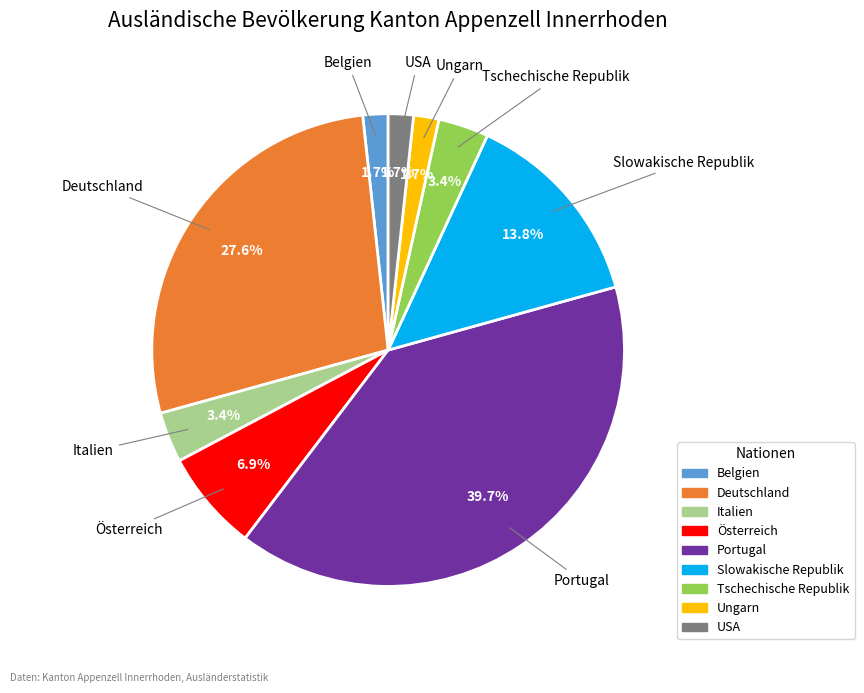

Which has a higher value, Slowakische Republik or Ungarn?

Slowakische Republik